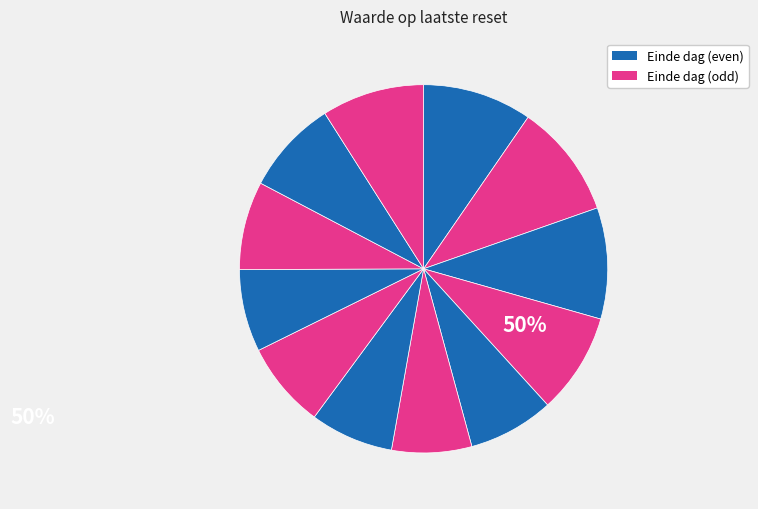

Count the number of slices in the pie.

12